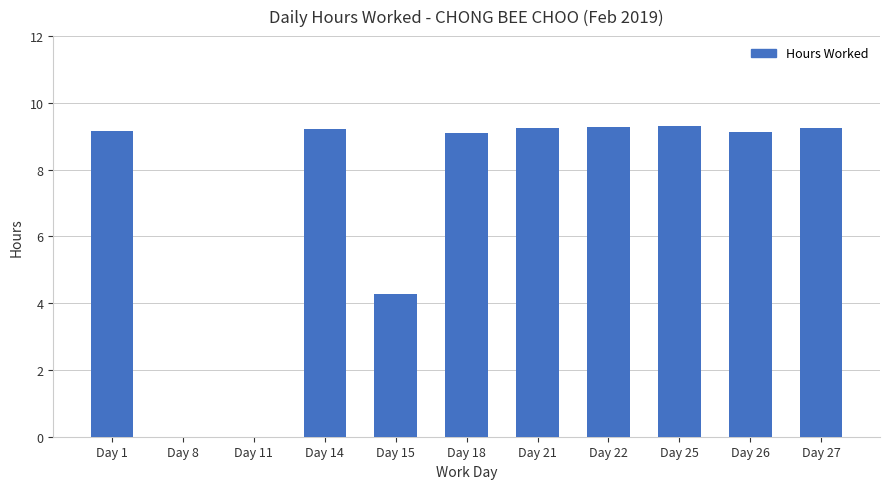

How many series are shown in this chart?

1